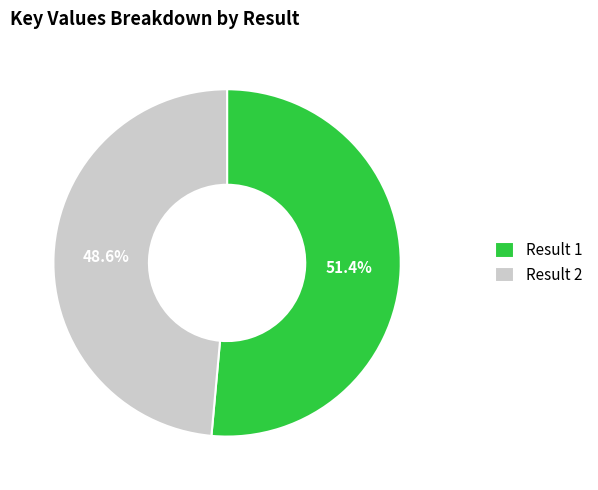

To the nearest percent, what is the average slice percentage?

50%